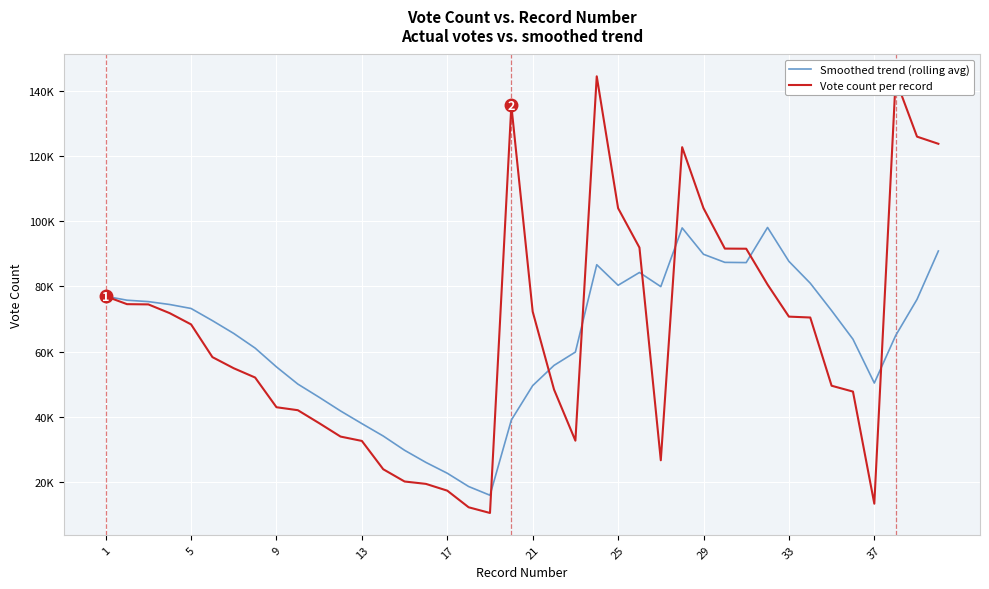

What is the sum of all Vote count per record values?

2617707.0